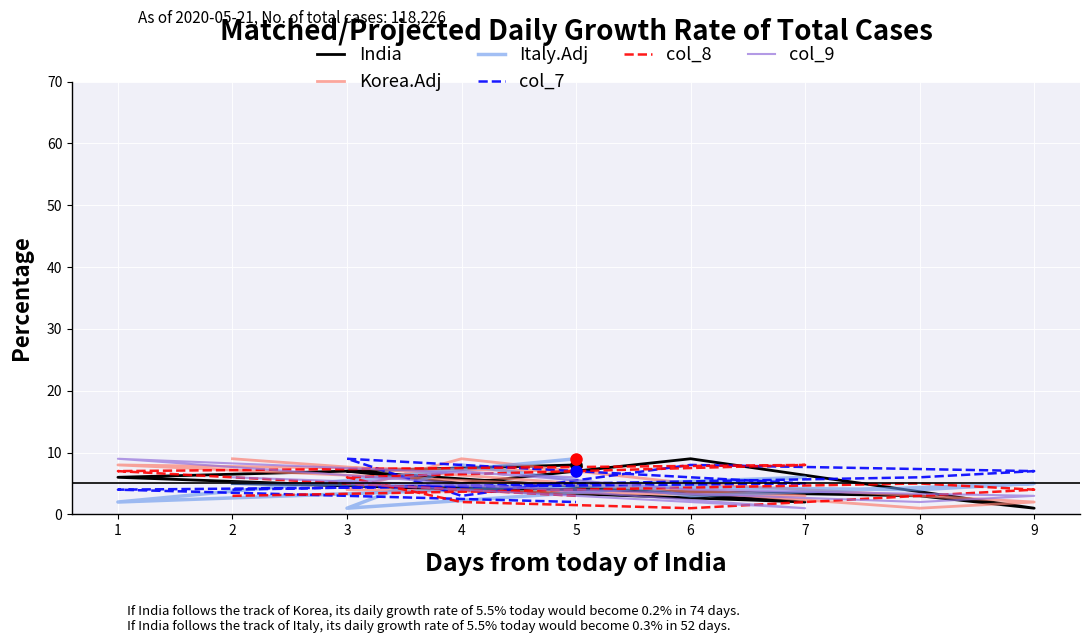

Rank the categories by col_8 value from highest to lowest.

7, 1, 3, 8, 9, 2, 5, 4, 6